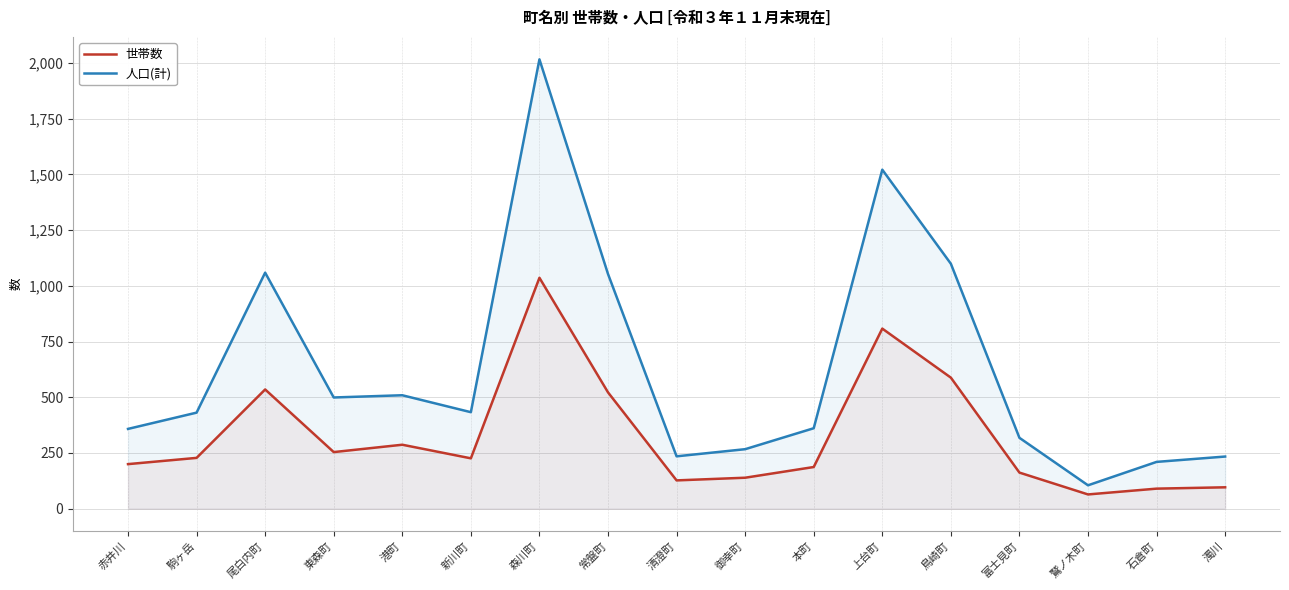

Reading left to right, what are all the values shown in this chart?

世帯数: 200	228	535	254	287	226	1036	522	127	139	187	808	588	162	64	90	96
人口(計): 358	431	1059	499	509	433	2016	1053	235	267	361	1521	1099	318	105	210	234